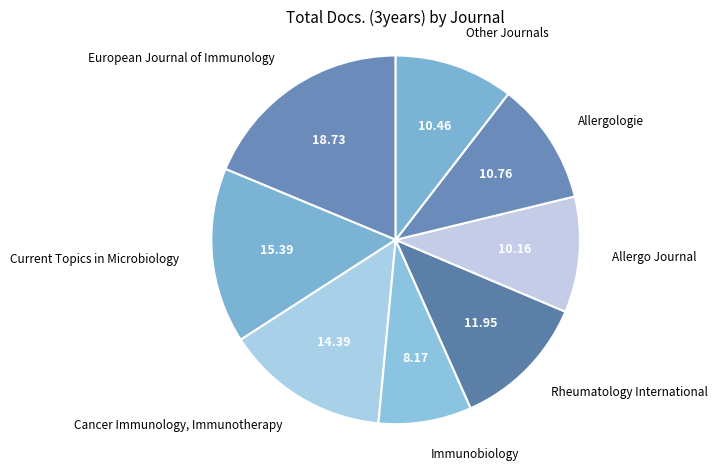

Is there any slice that represents more than half of the pie?

No